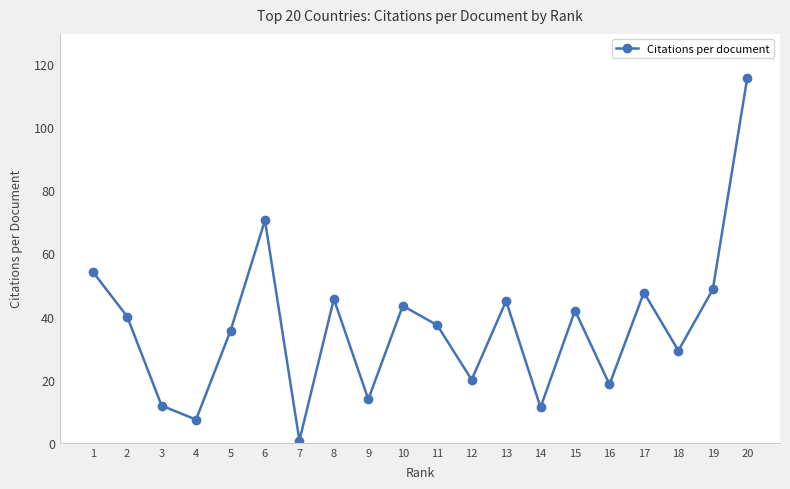

Approximately how many times larger is the value at 17 compared to 10?

1.1